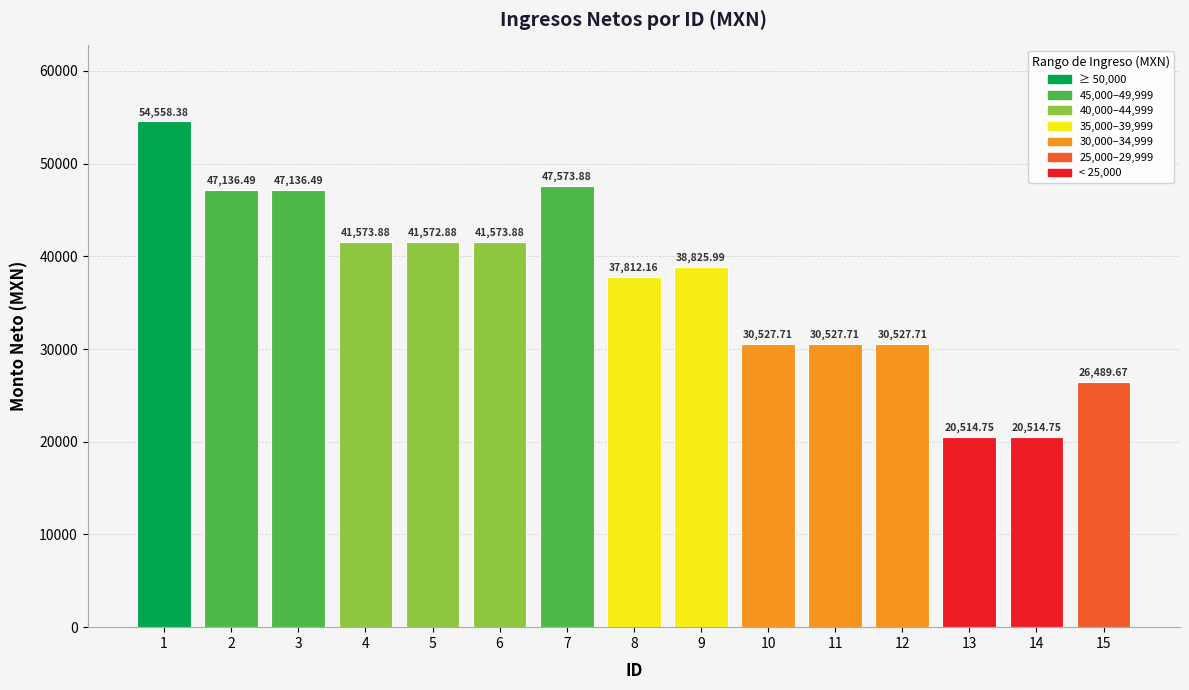

What is the ratio of the value at 12 to the value at 3?

0.6